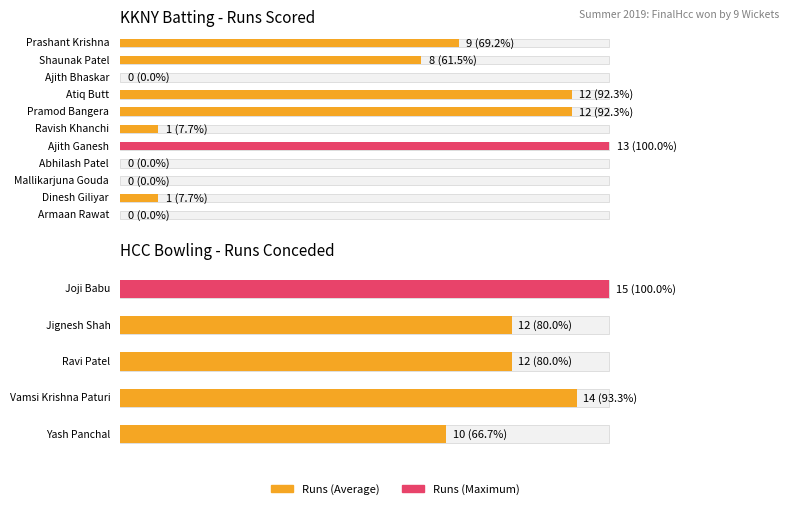

What is the label of the 10th bar from the left?

Dinesh Giliyar